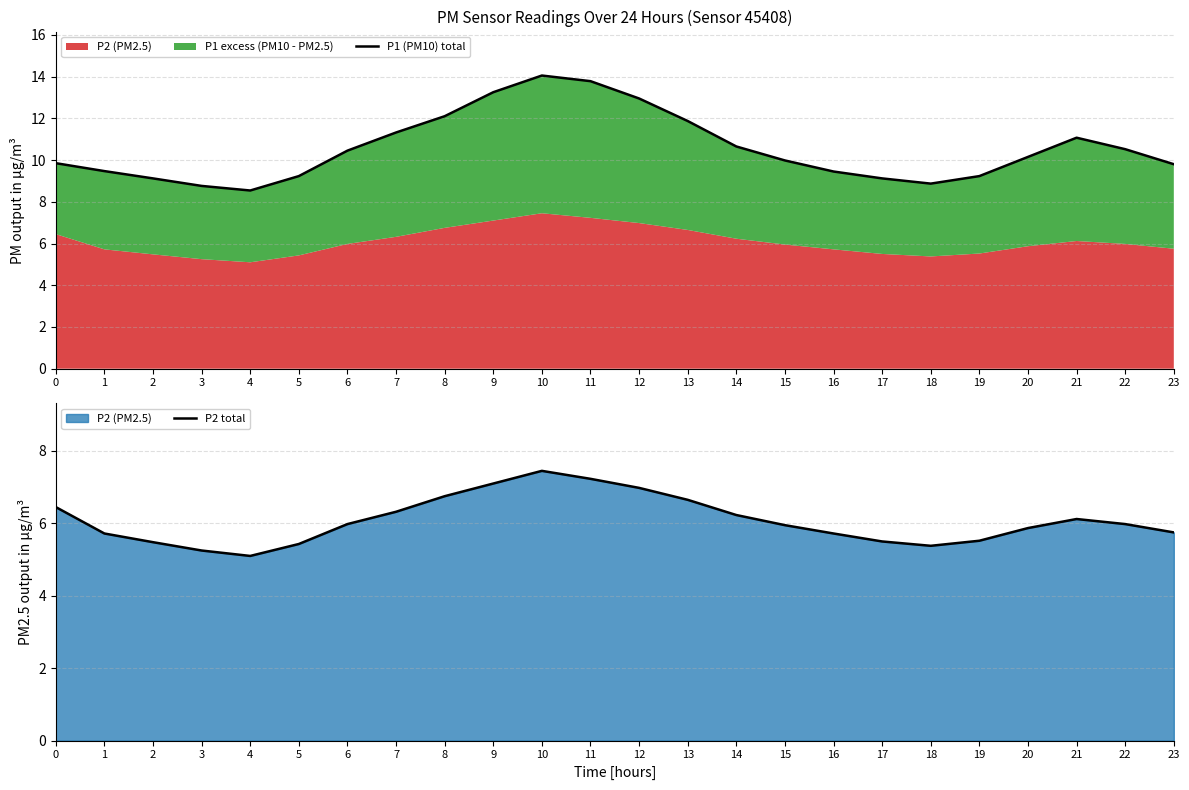

At how many categories does at least one series exceed 7?

24